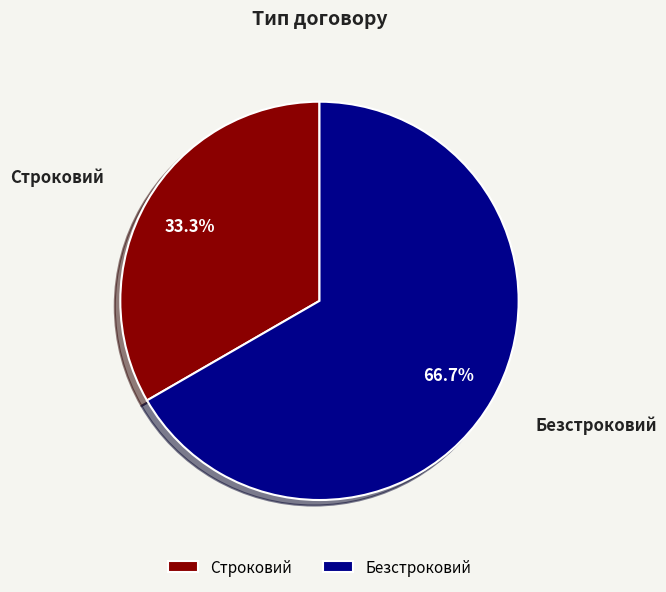

Is the sum of Строковий and Безстроковий greater than half?

Yes